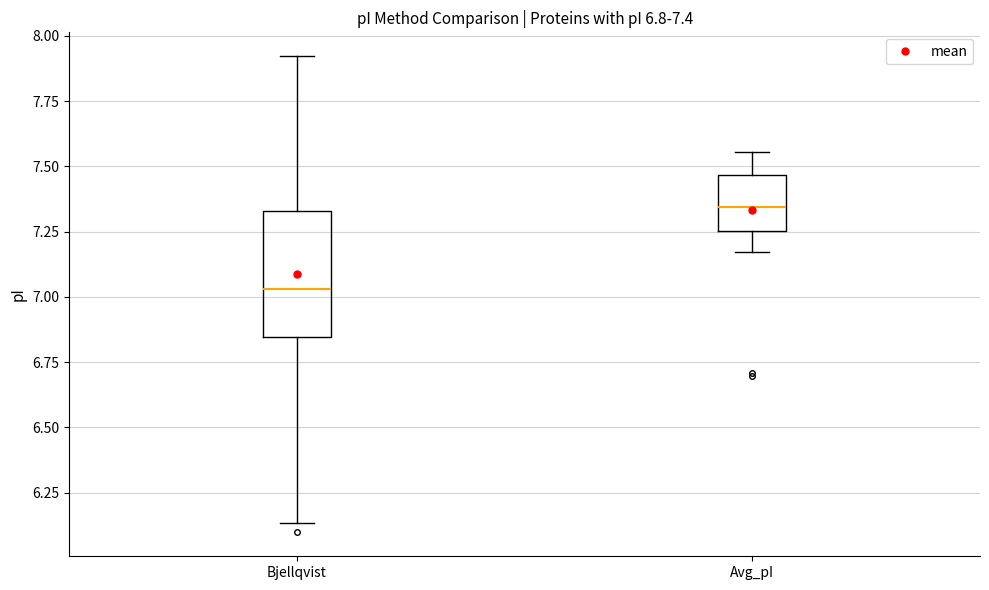

Which box is the tallest, from its lower edge to its upper edge?

Bjellqvist